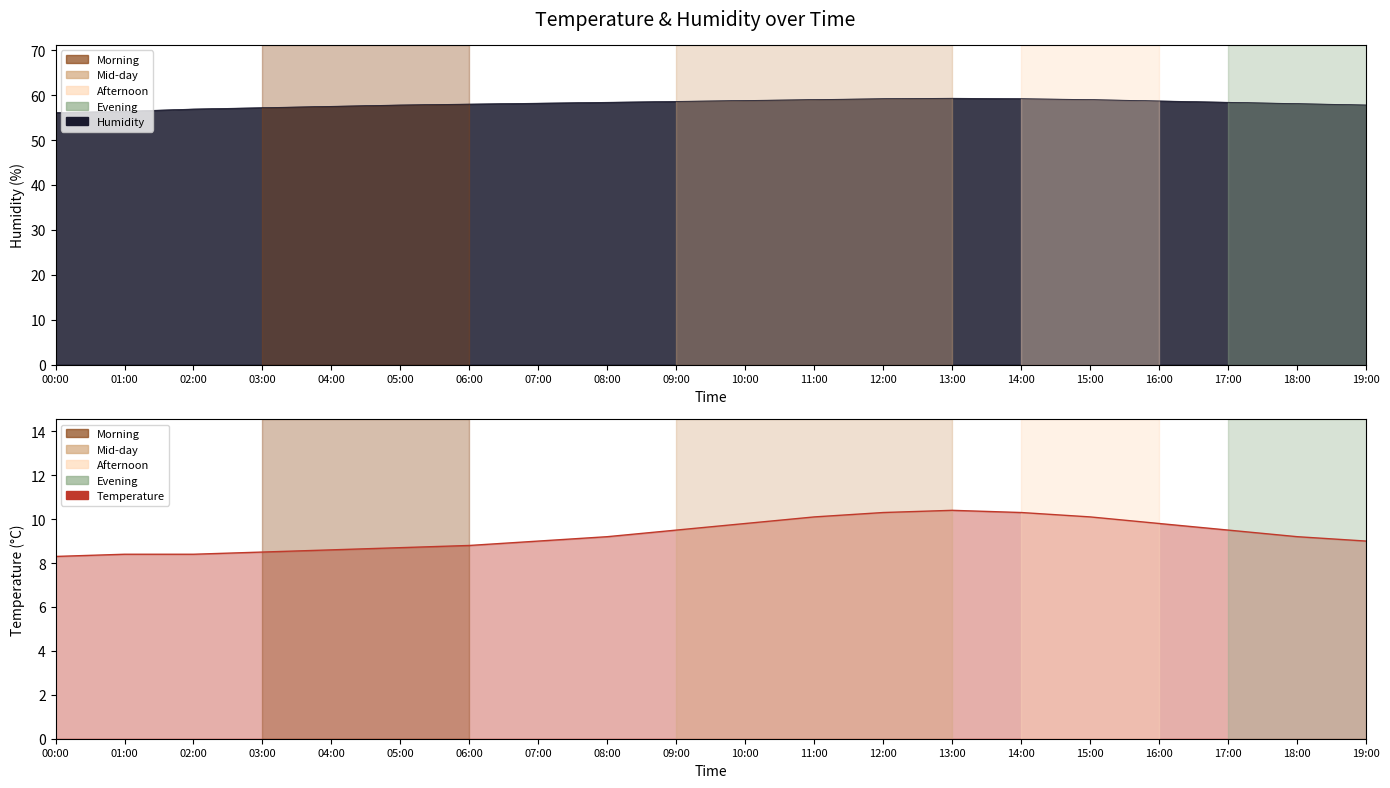

What is the sum of all values?

185.9